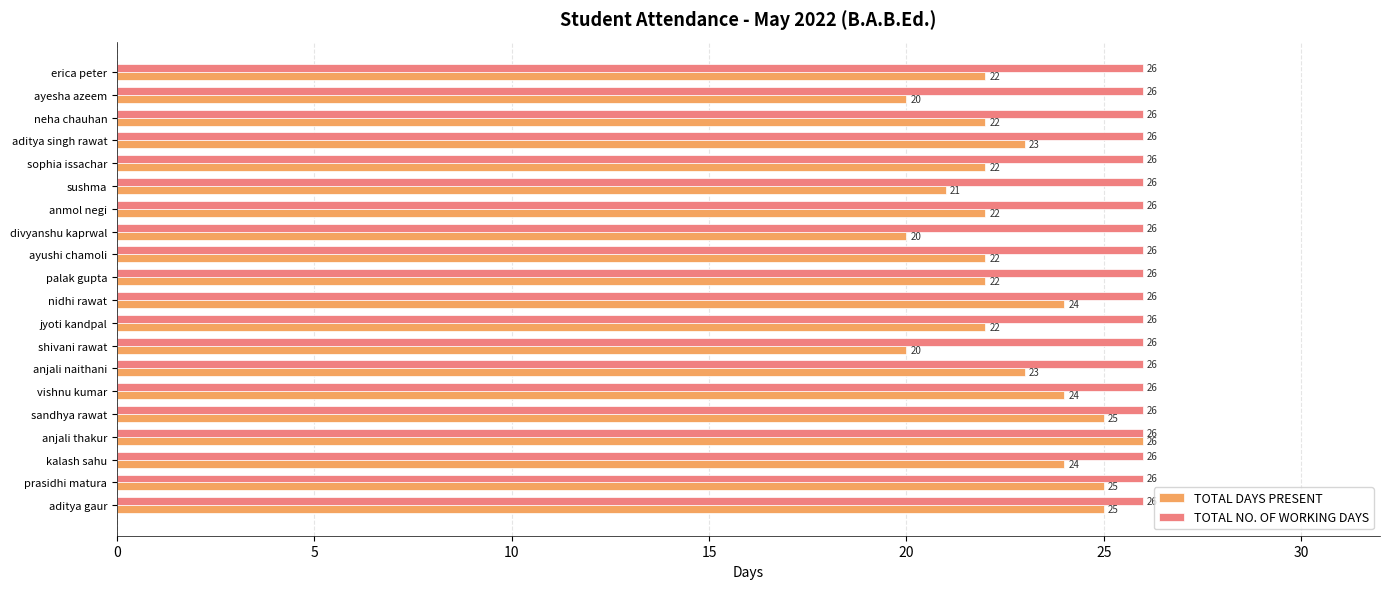

Count the TOTAL DAYS PRESENT values in the range 22 to 24.

12